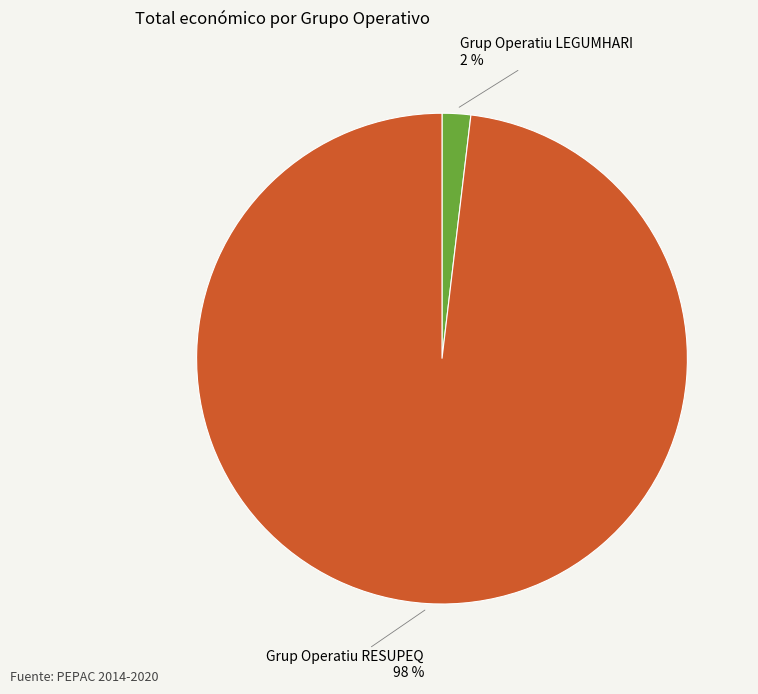

To the nearest percent, what is the difference between the Grup Operatiu RESUPEQ and Grup Operatiu LEGUMHARI slice percentages?

96%